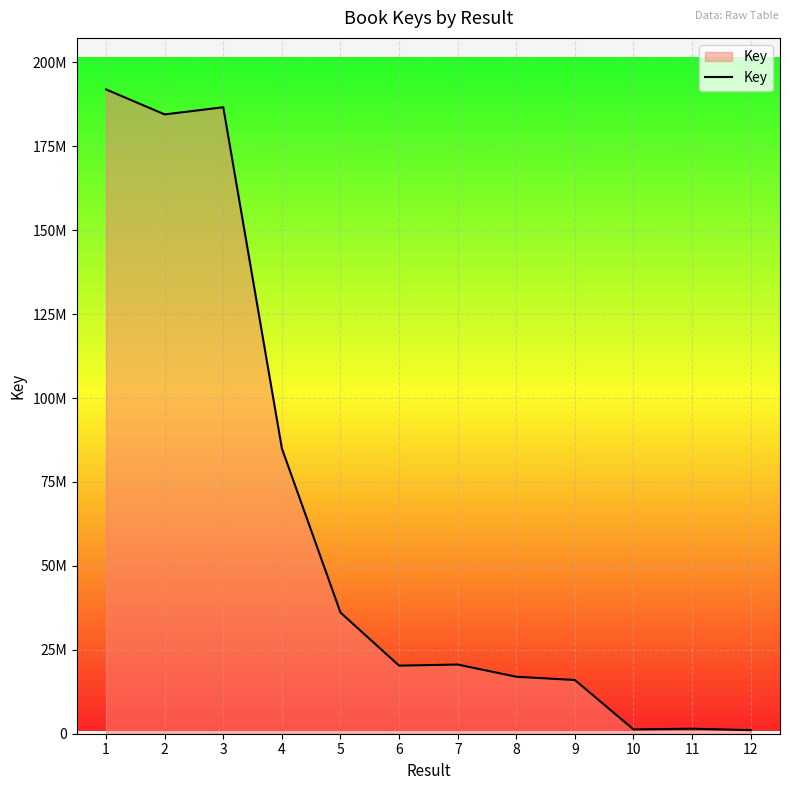

Does the chart have visible grid lines?

Yes